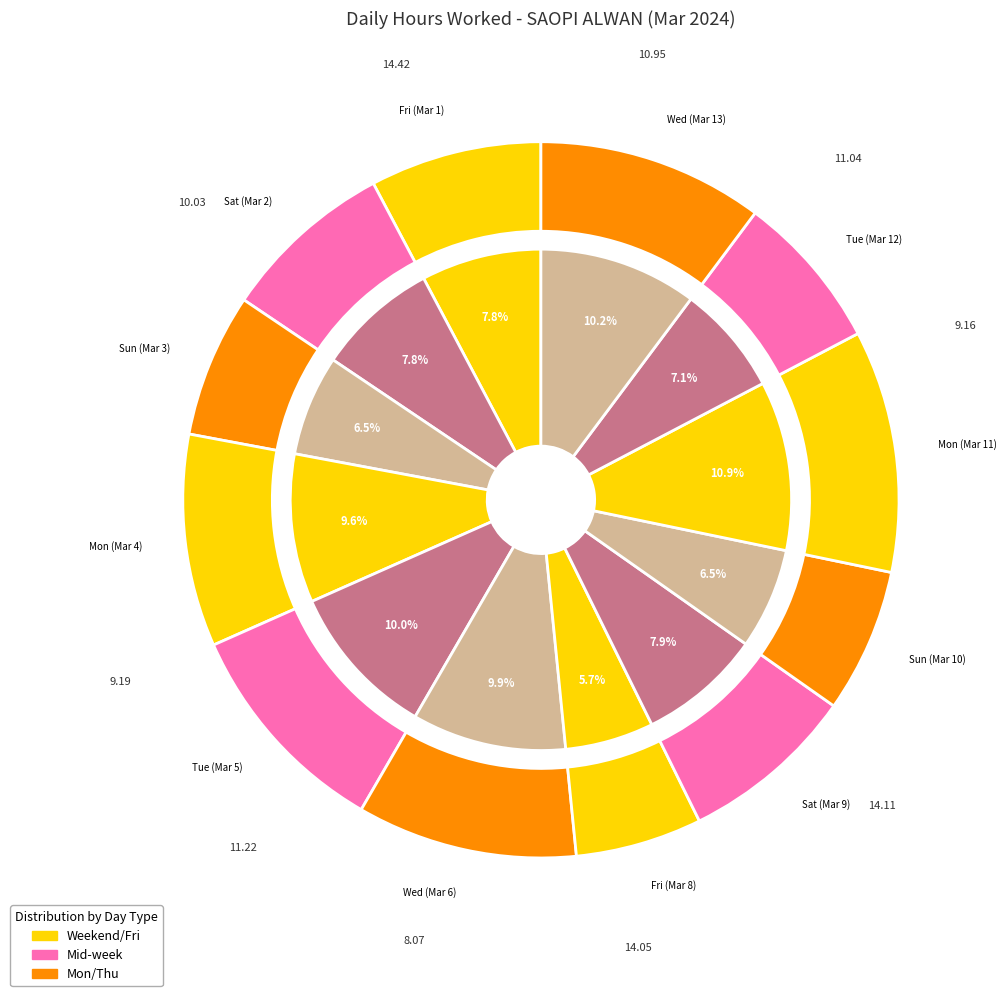

Approximately how many times larger is the value at Sat (Mar 9) compared to Mon (Mar 4)?

0.8